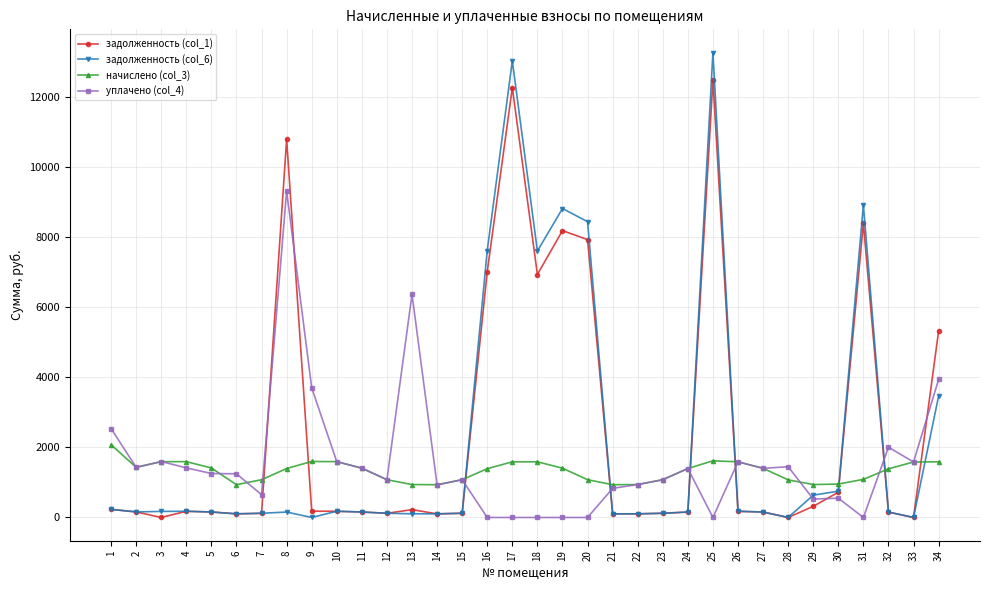

Rank the series by their maximum value, from lowest to highest.

начислено (col_3), уплачено (col_4), задолженность (col_1), задолженность (col_6)